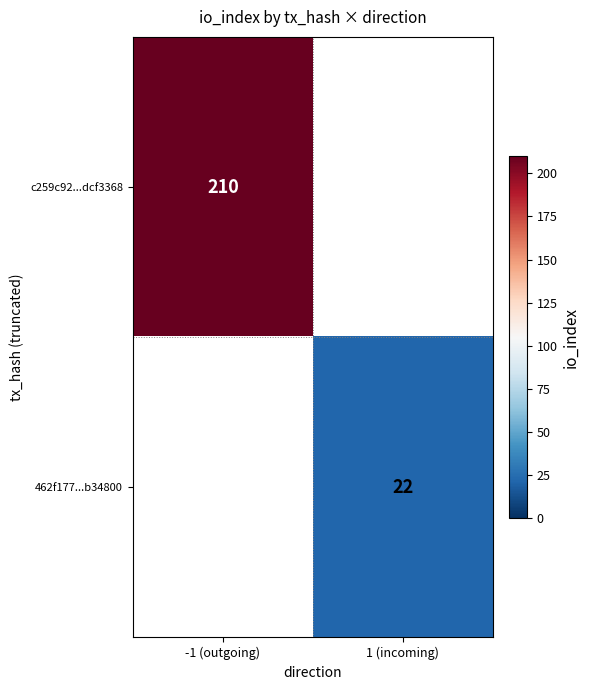

How many categories are shown in the chart?

2